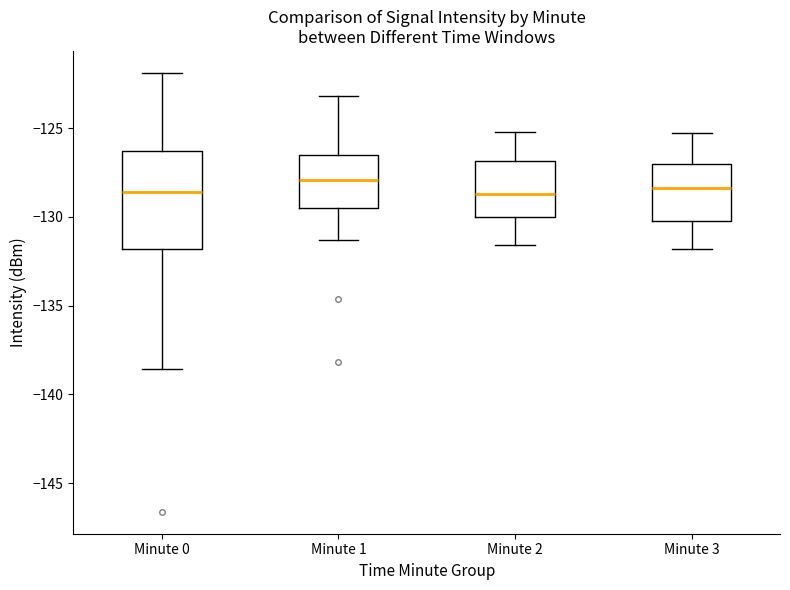

Where does the upper whisker of the box for Minute 0 end on the y-axis? The values are not printed on the chart, so give them approximately, as read against the axis.

-122.0